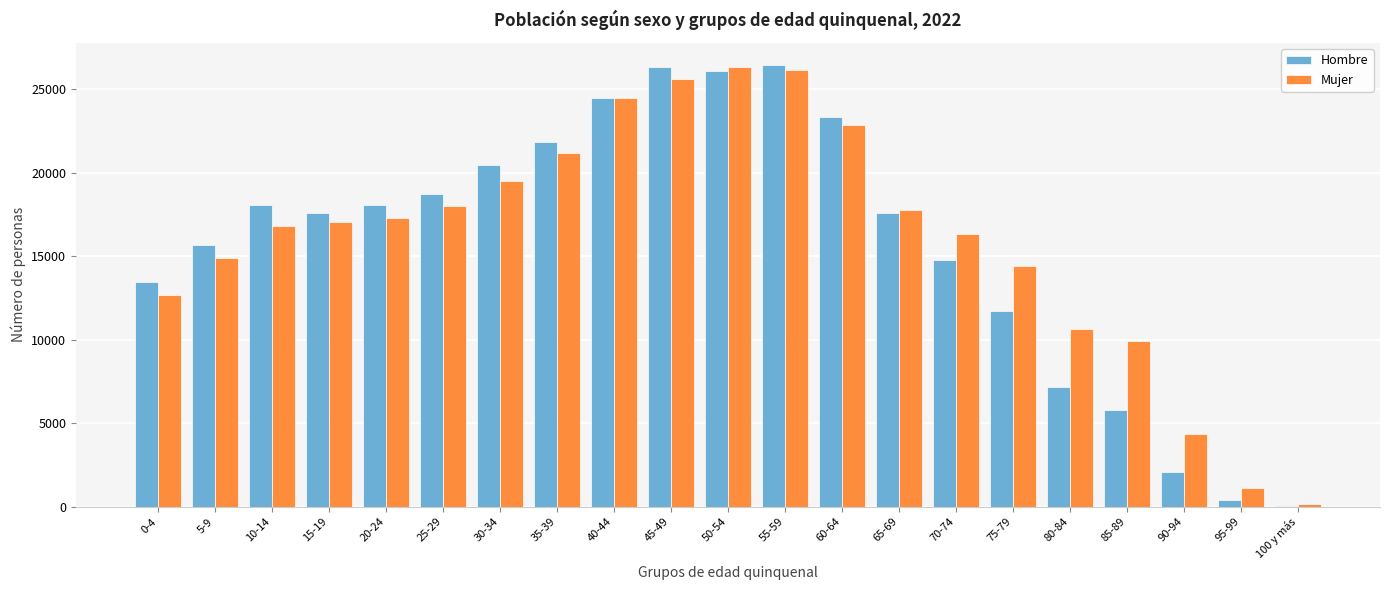

The value of Hombre at 20-24 is 18058. True or false?

True